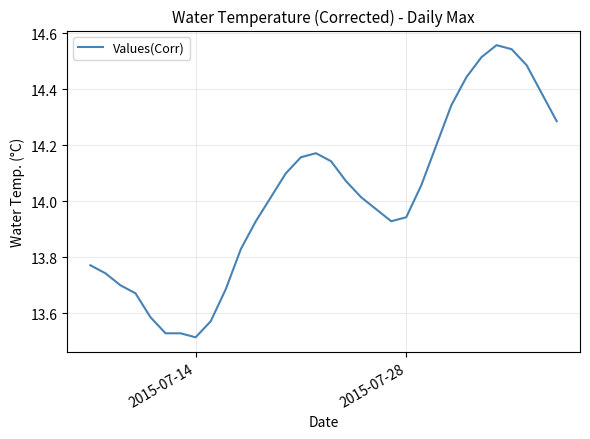

How many series are shown in this chart?

1